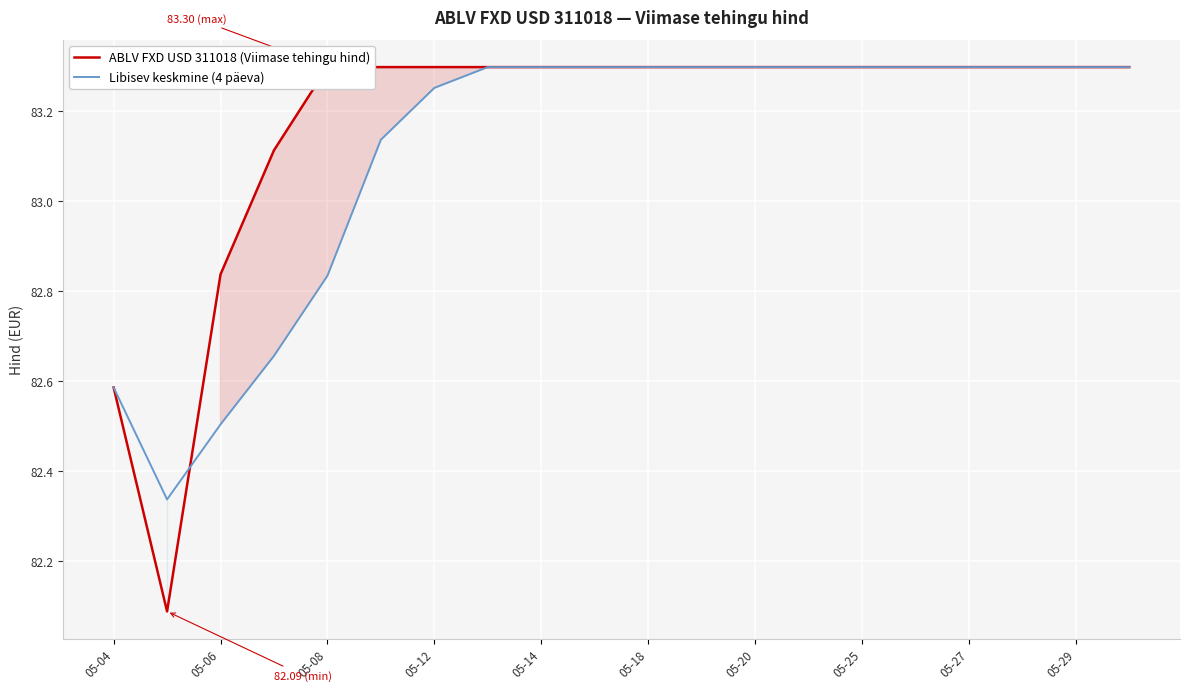

What is the average value of the Libisev keskmine (4 päeva) series?

83.1